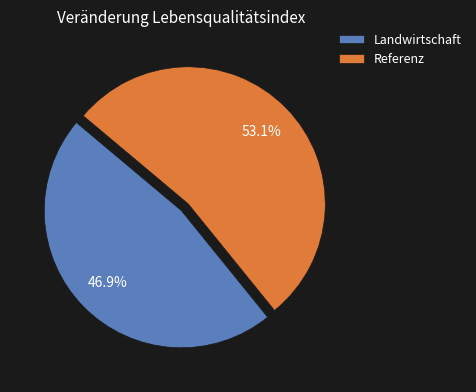

Which slice is the largest?

Referenz